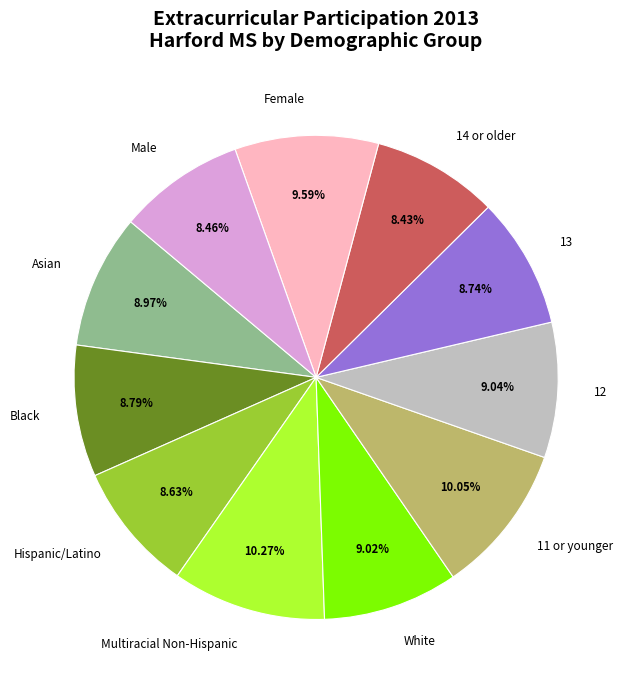

Is there a majority slice in this chart?

No